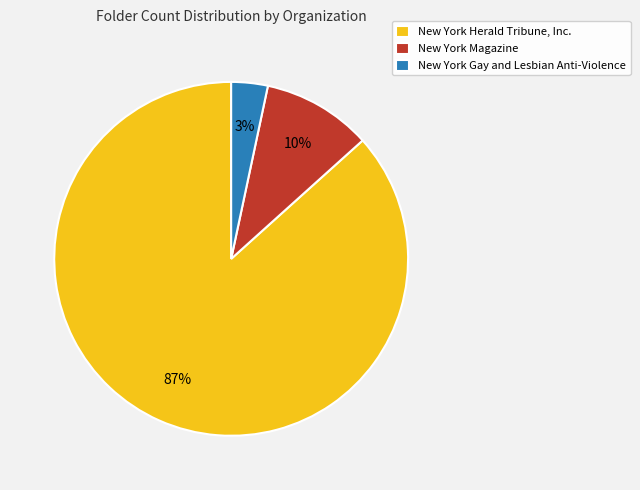

Which slice is the smallest?

New York Gay and Lesbian Anti-Violence